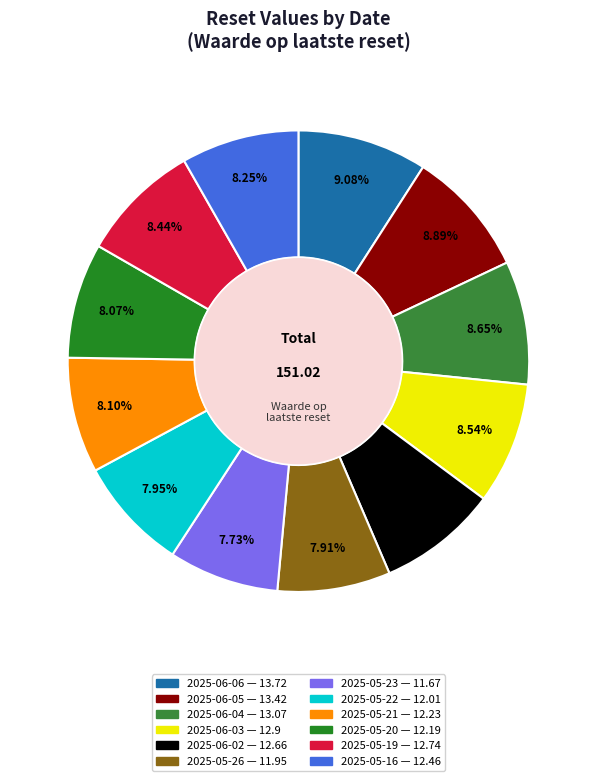

The 2025-05-20 slice represents 8% of the pie. True or false?

True